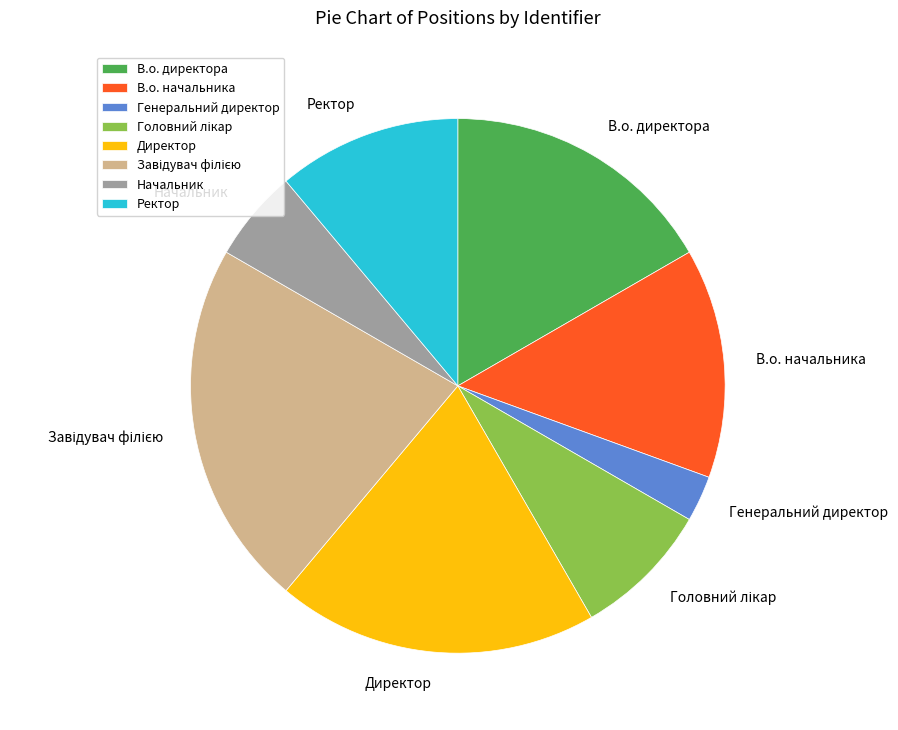

Is it true that В.о. директора is 17% of the pie?

True